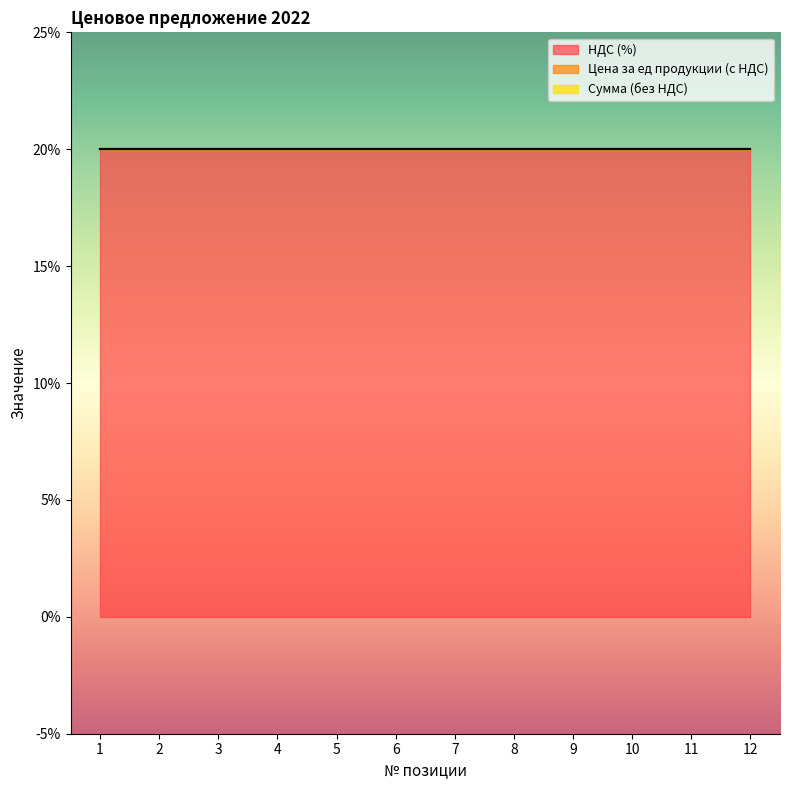

Does the chart display data point markers on the line(s)?

No